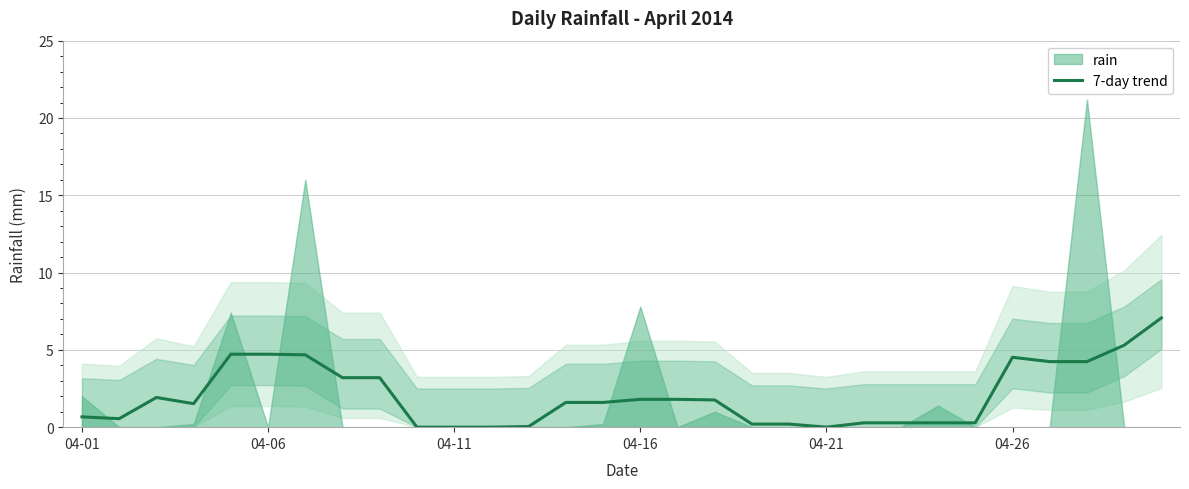

What is the average value?

2.0